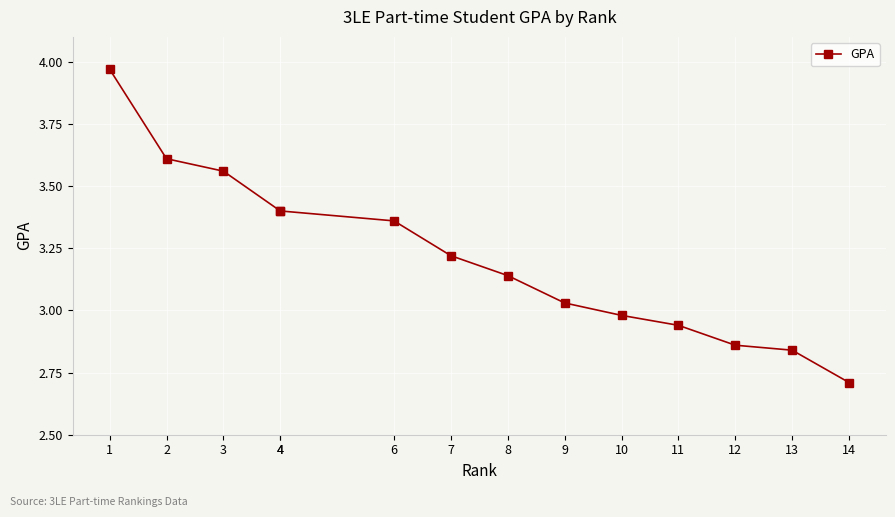

Reading right to left, transcribe all the data shown in this chart.

14=2.7	13=2.8	12=2.9	11=2.9	10=3.0	9=3.0	8=3.1	7=3.2	6=3.4	4=3.4	4=3.4	3=3.6	2=3.6	1=4.0